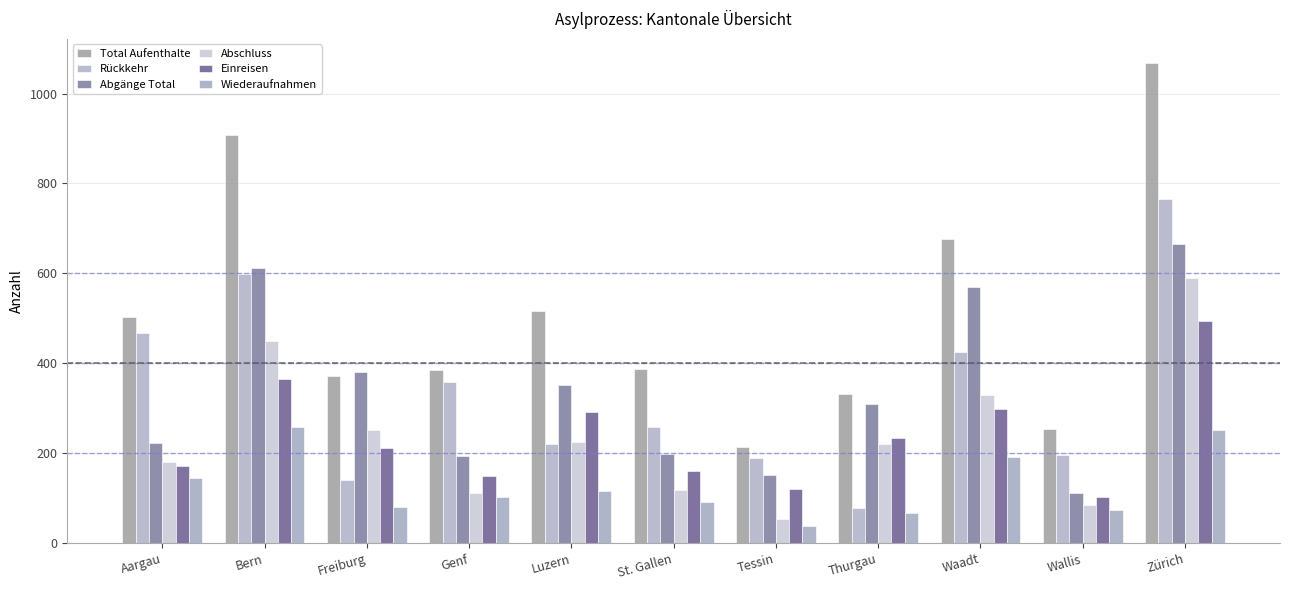

At which label does Abgänge Total reach its minimum?

Wallis